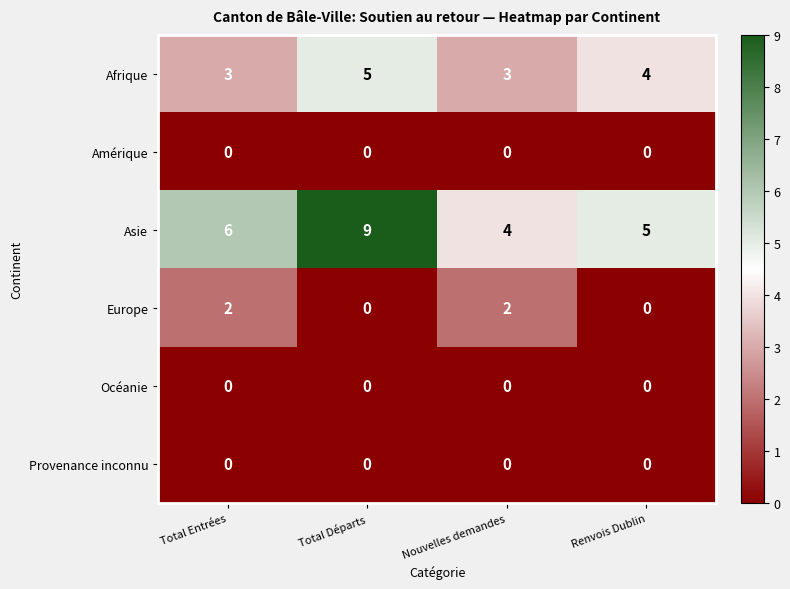

Between Total Départs and Nouvelles demandes, which series saw the biggest shift?

Asie